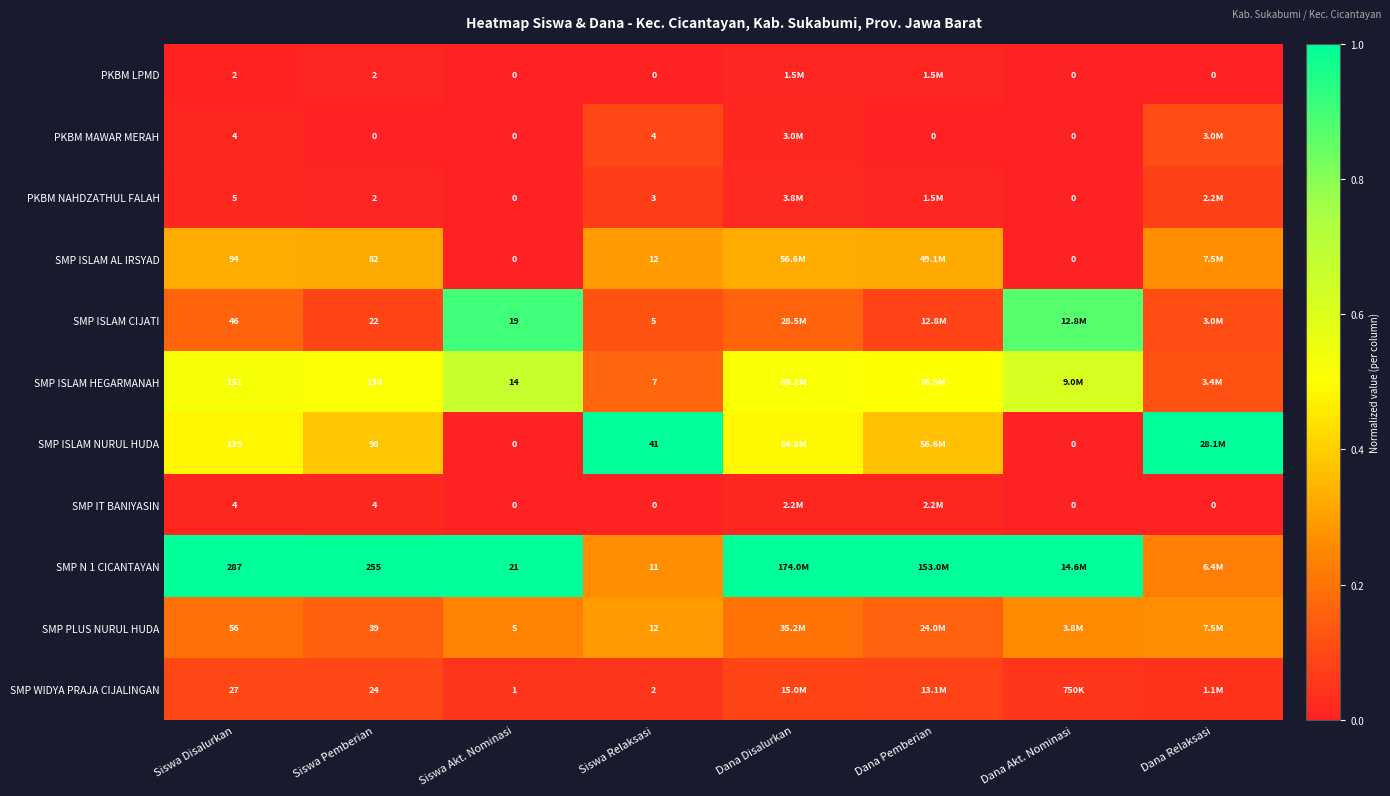

Is the value of SMP IT BANIYASIN at Siswa Disalurkan greater than the value of SMP WIDYA PRAJA CIJALINGAN at Siswa Relaksasi?

Yes